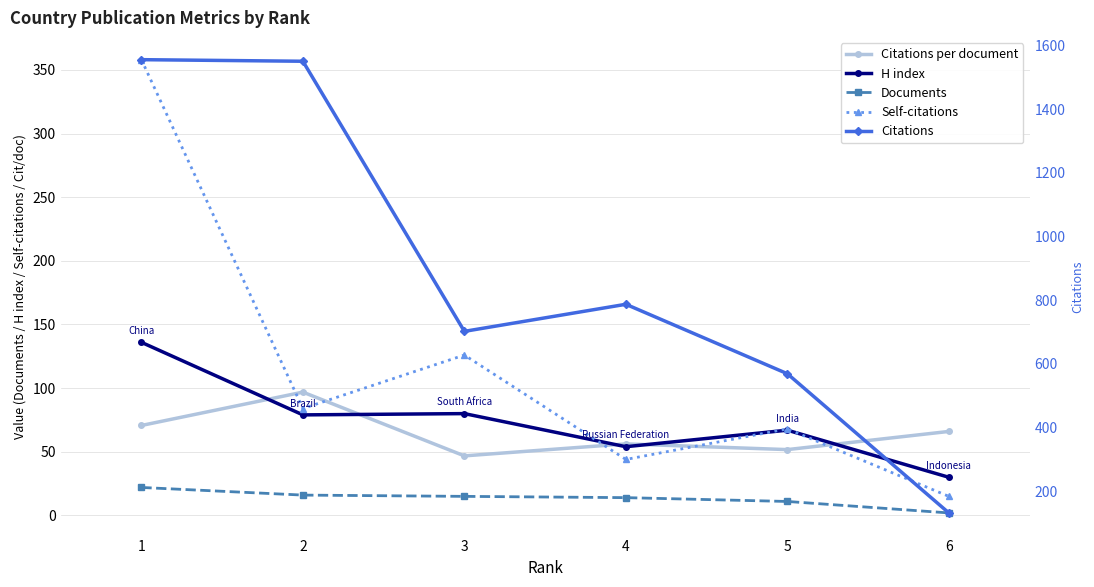

Is it true that Citations equals 2121.4 at 2?

False